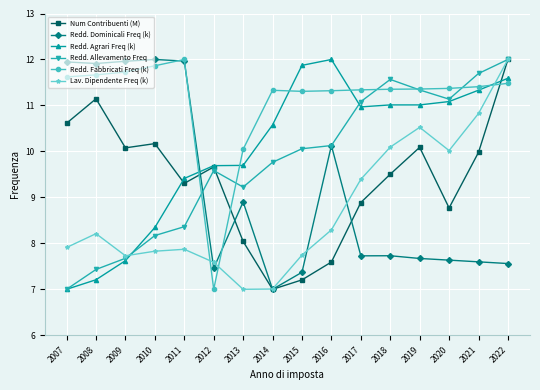

Where is the first local minimum for Lav. Dipendente Freq (k)?

2009